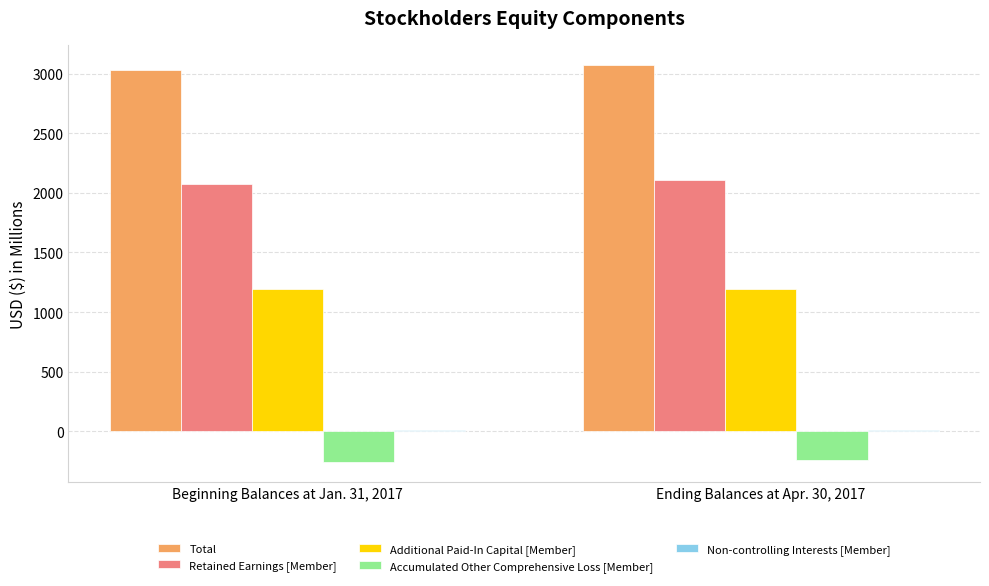

Which series has the largest total across all categories?

Total